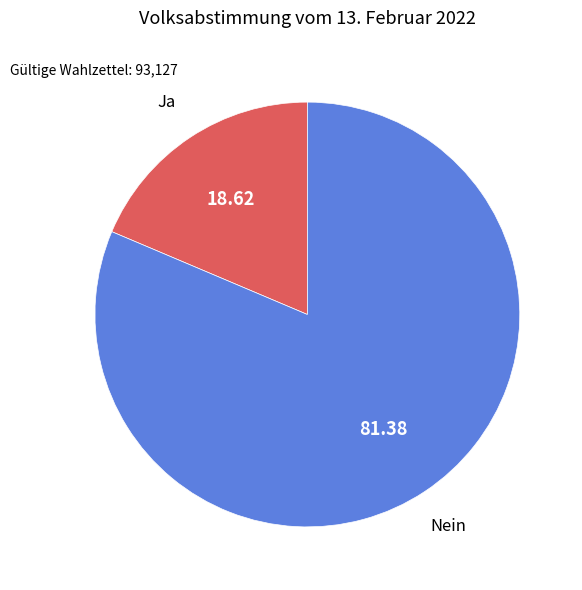

Count the number of slices in the pie.

2